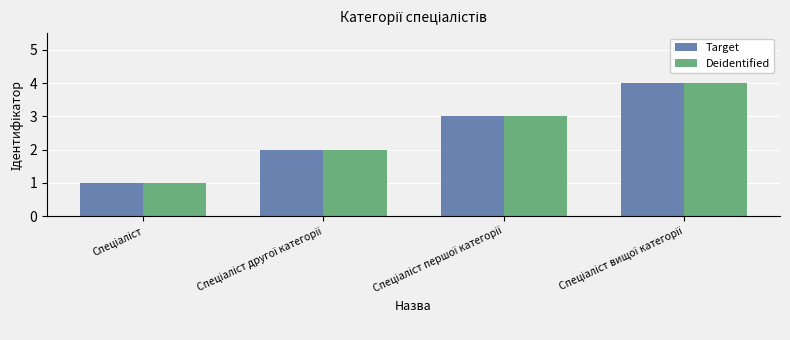

What is the sum of all Target values?

10